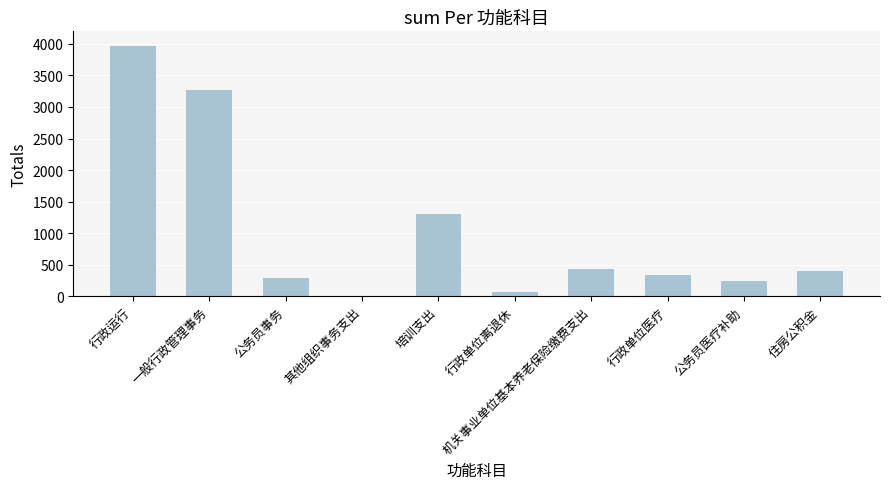

Is it true that the value at 公务员事务 is 283.1?

True